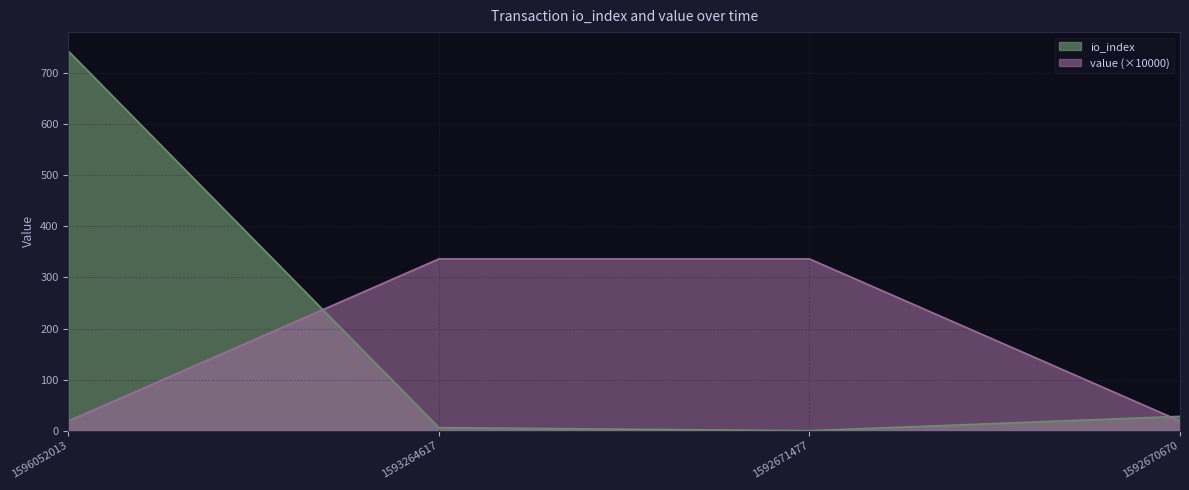

What value does the value series have at 1596052013?

18.9